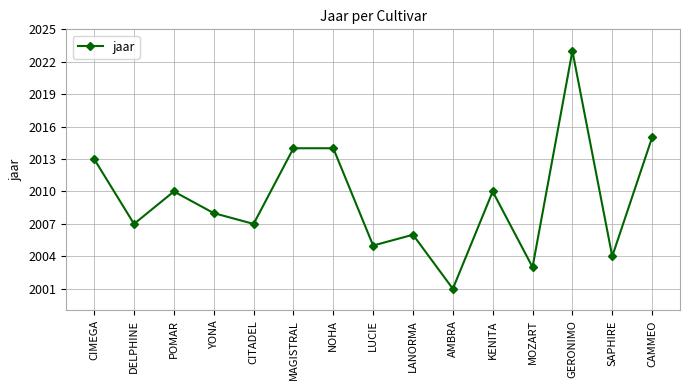

What is the difference between the values at AMBRA and CAMMEO?

14